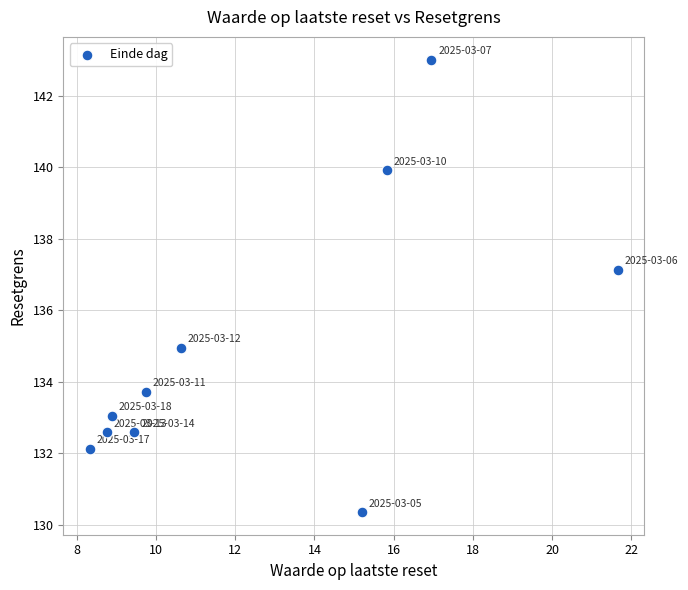

What is the range of X values (max minus min)?

13.3